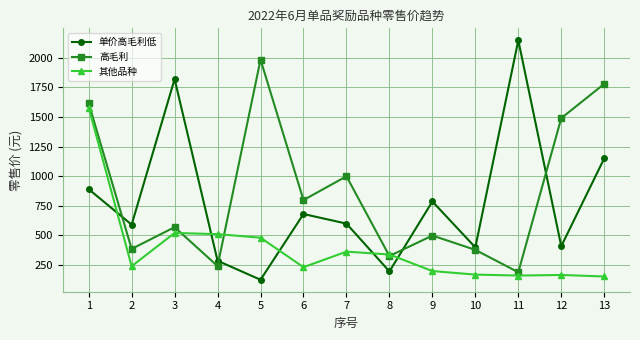

Which series has the largest total across all categories?

高毛利